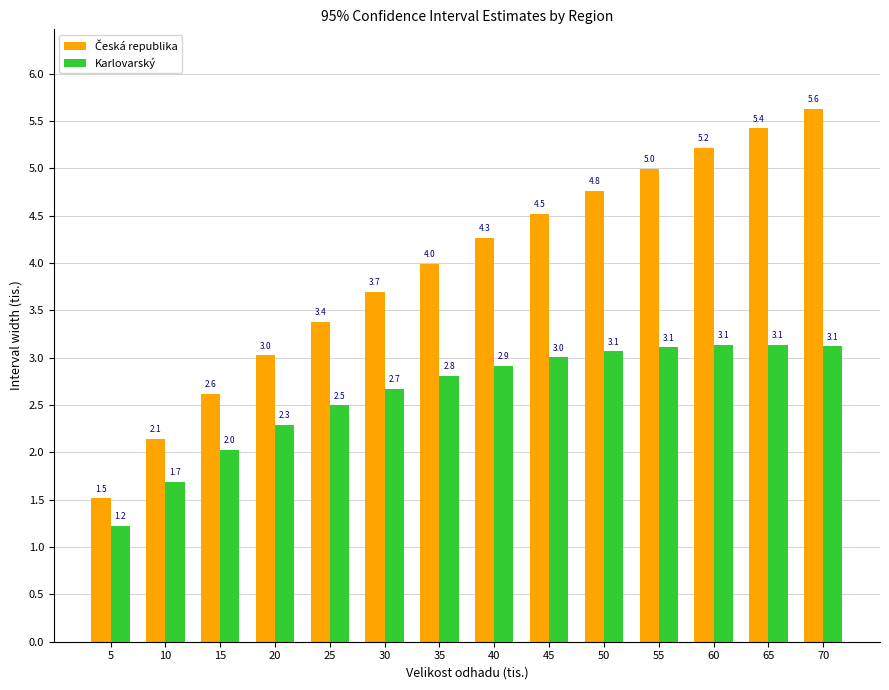

Is it true that Karlovarský equals 1.7 at 10?

True